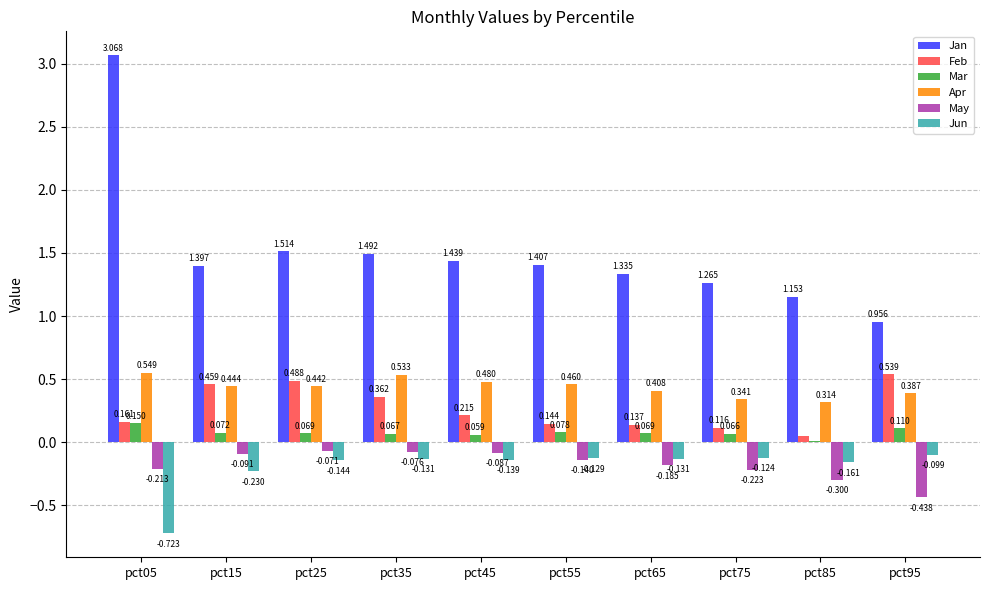

How many series are shown in this chart?

6